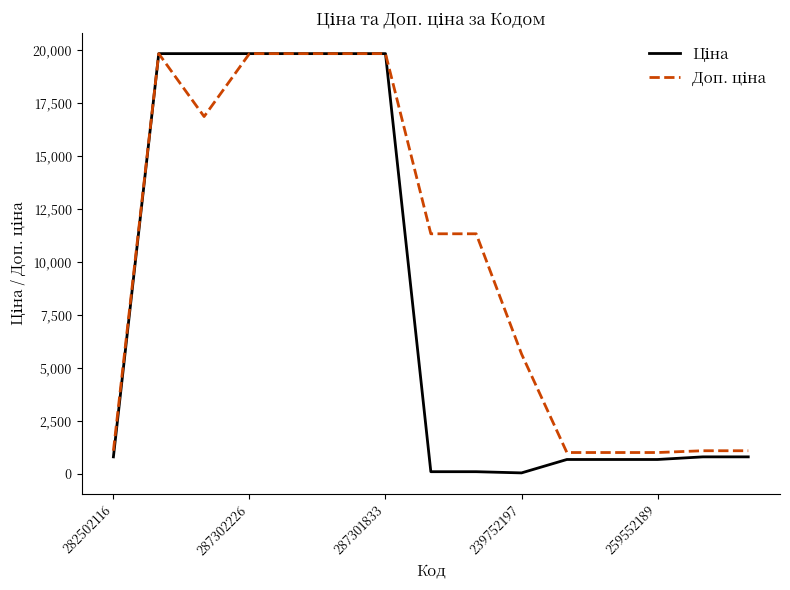

What is the greatest value displayed?

19831.1